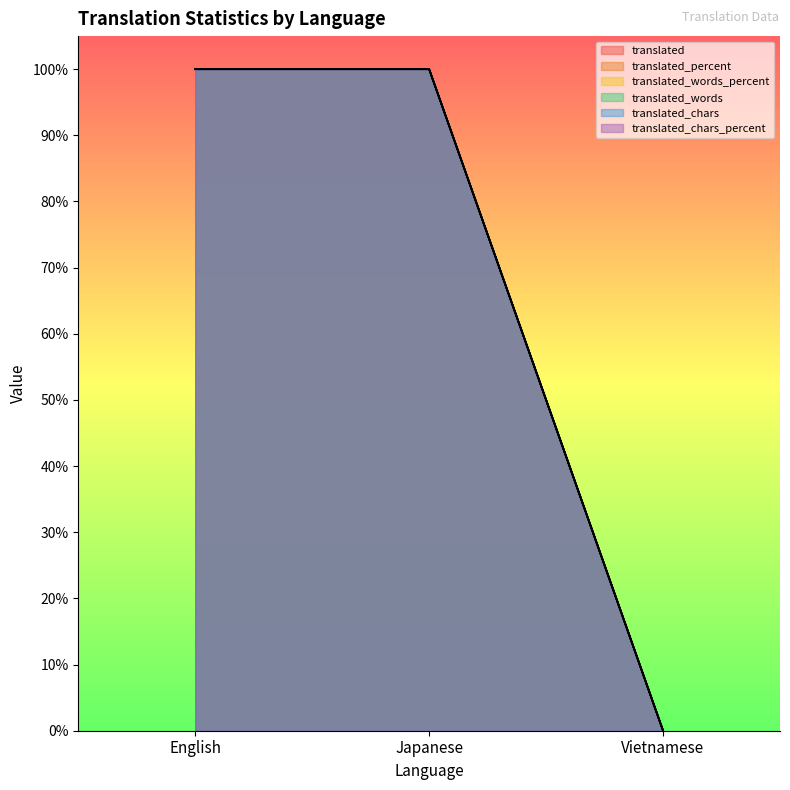

Rank the series by their maximum value, from highest to lowest.

translated, translated_percent, translated_words_percent, translated_words, translated_chars, translated_chars_percent